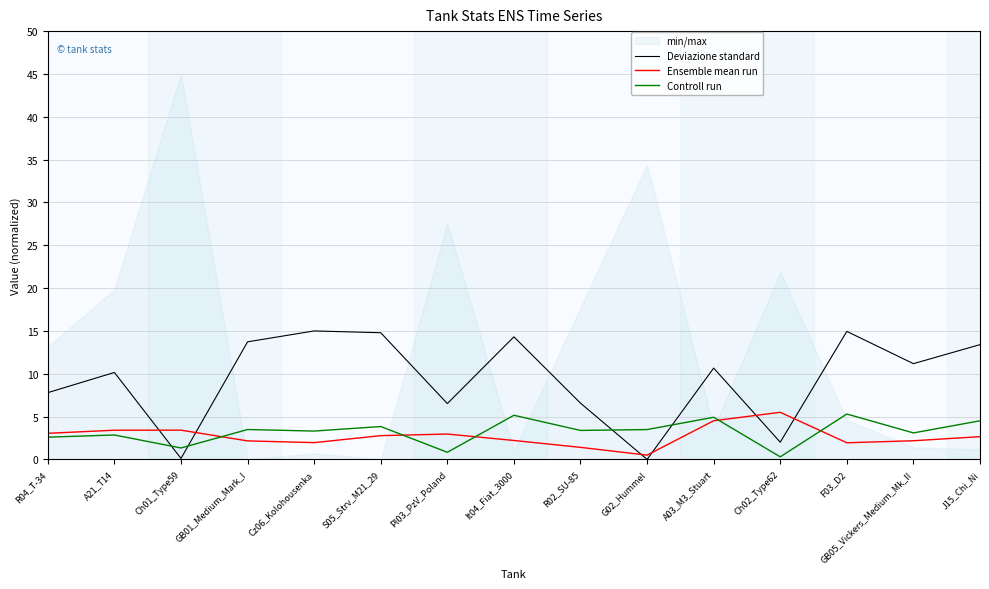

What is the value of the Deviazione standard point at the 3rd from the left?

0.1